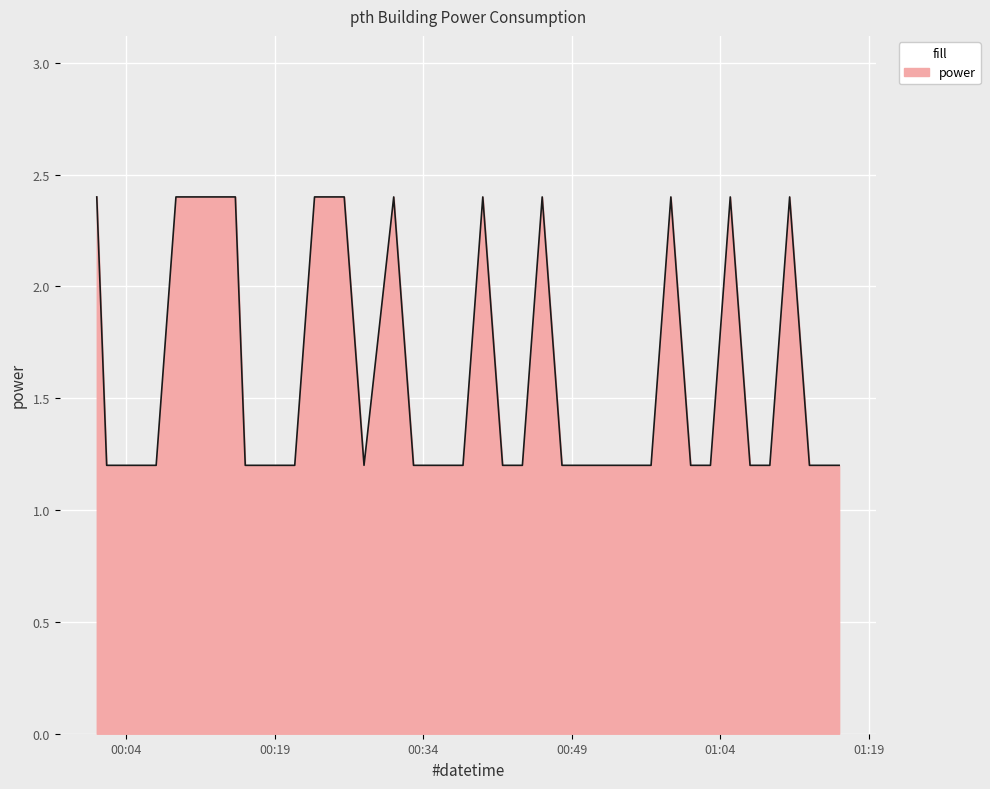

What is the maximum value shown in the chart?

2.4